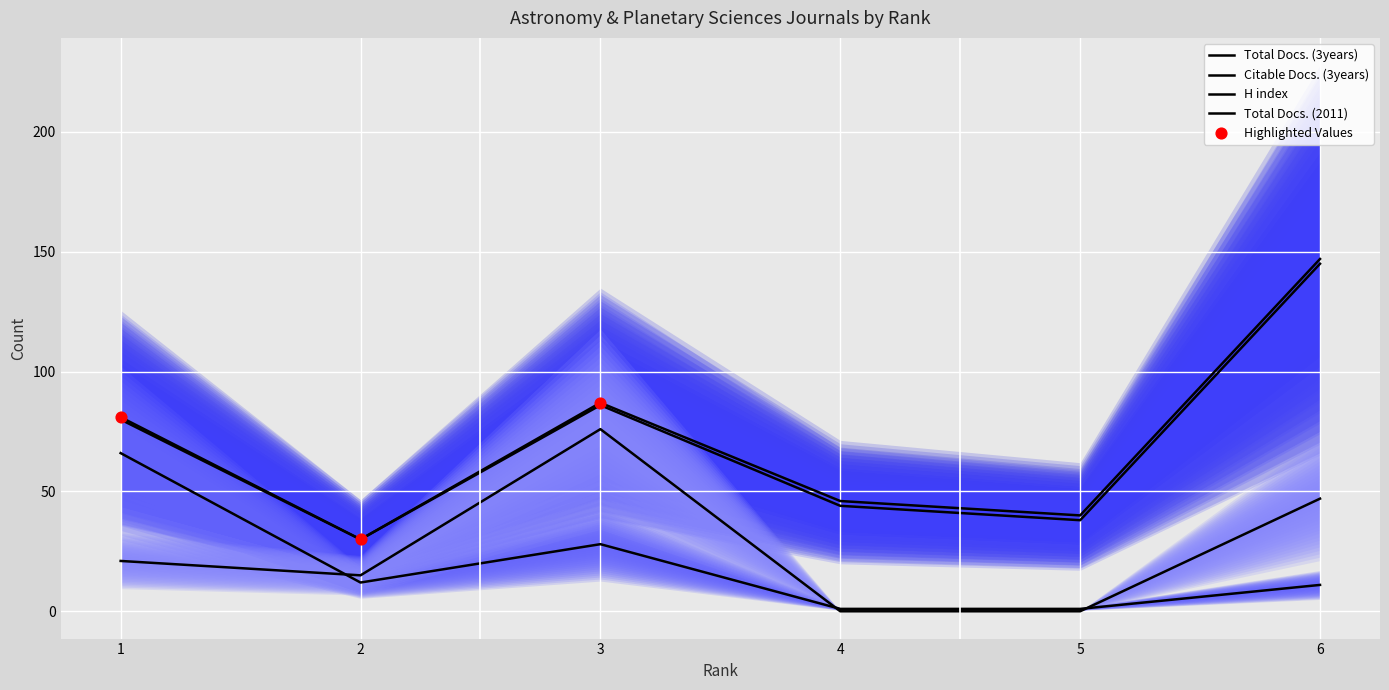

Is the value of Total Docs. (2011) at 3 greater than the value of Total Docs. (3years) at 2?

Yes